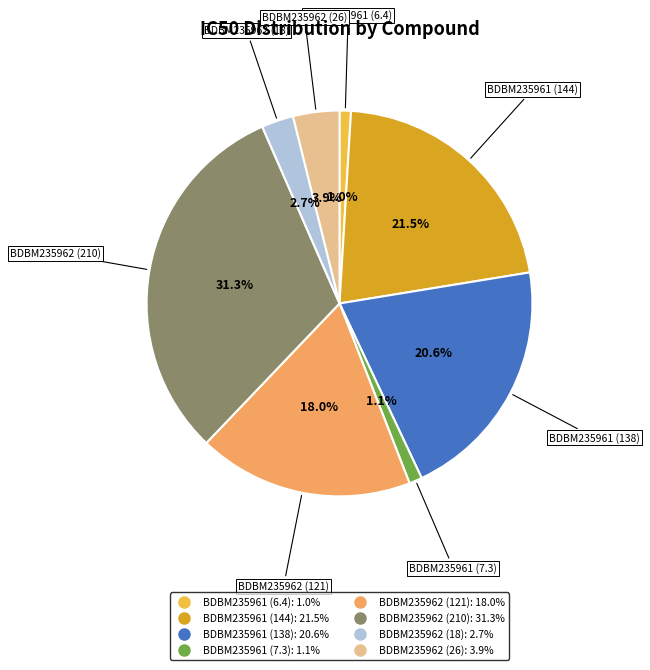

True or false: BDBM235962 (210) accounts for 22% of the total.

False